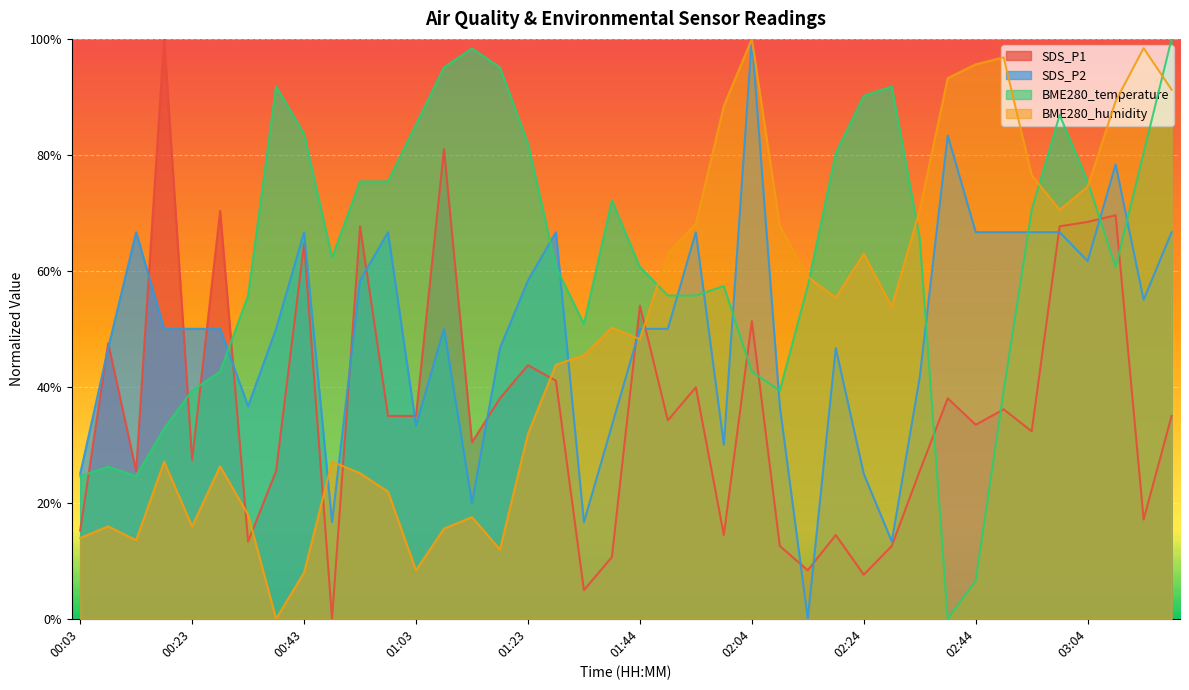

What is the difference between the maximum and minimum values in the SDS_P2 series?

1.0